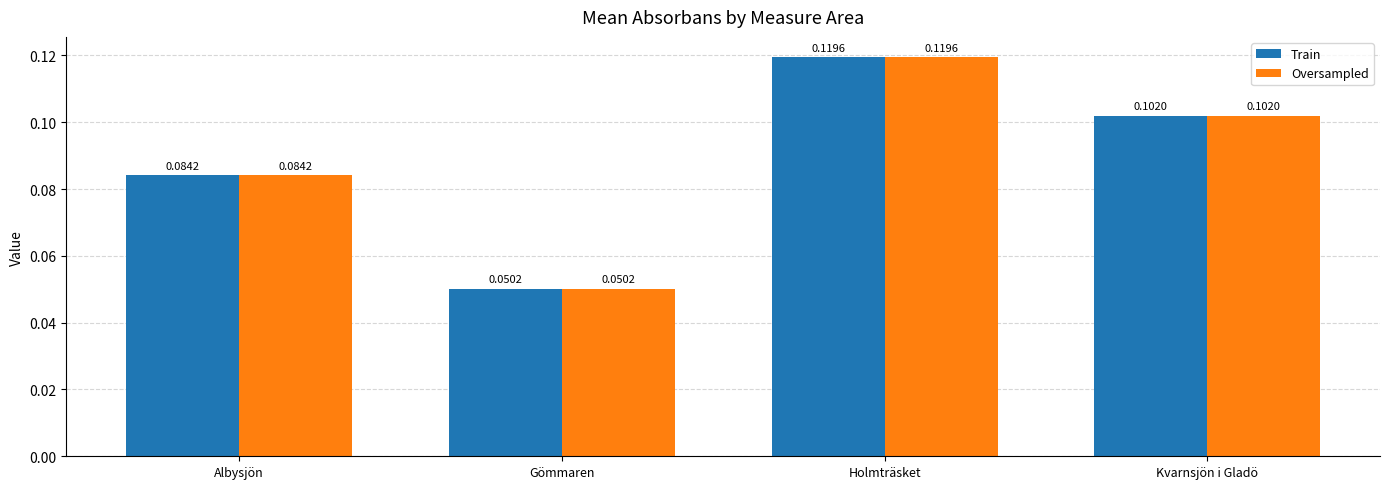

At which label does Oversampled reach its minimum?

Gömmaren